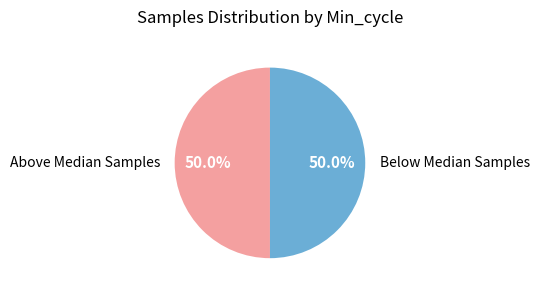

What is the ratio of the value at Above Median Samples to the value at Below Median Samples?

1.0